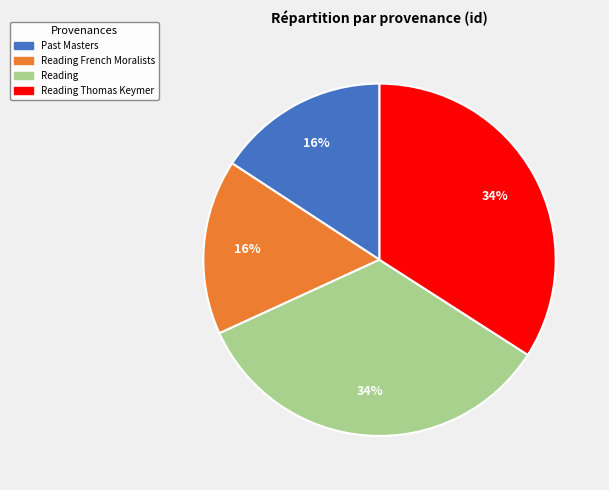

How many segments does this pie chart have?

4